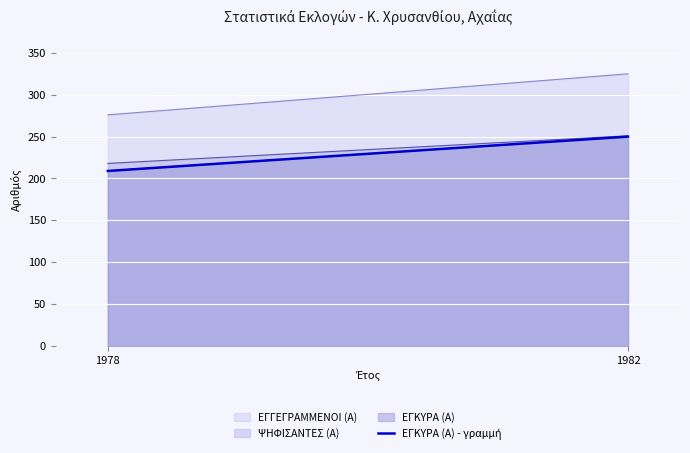

True or false: the data shows 209 at 1978.

True